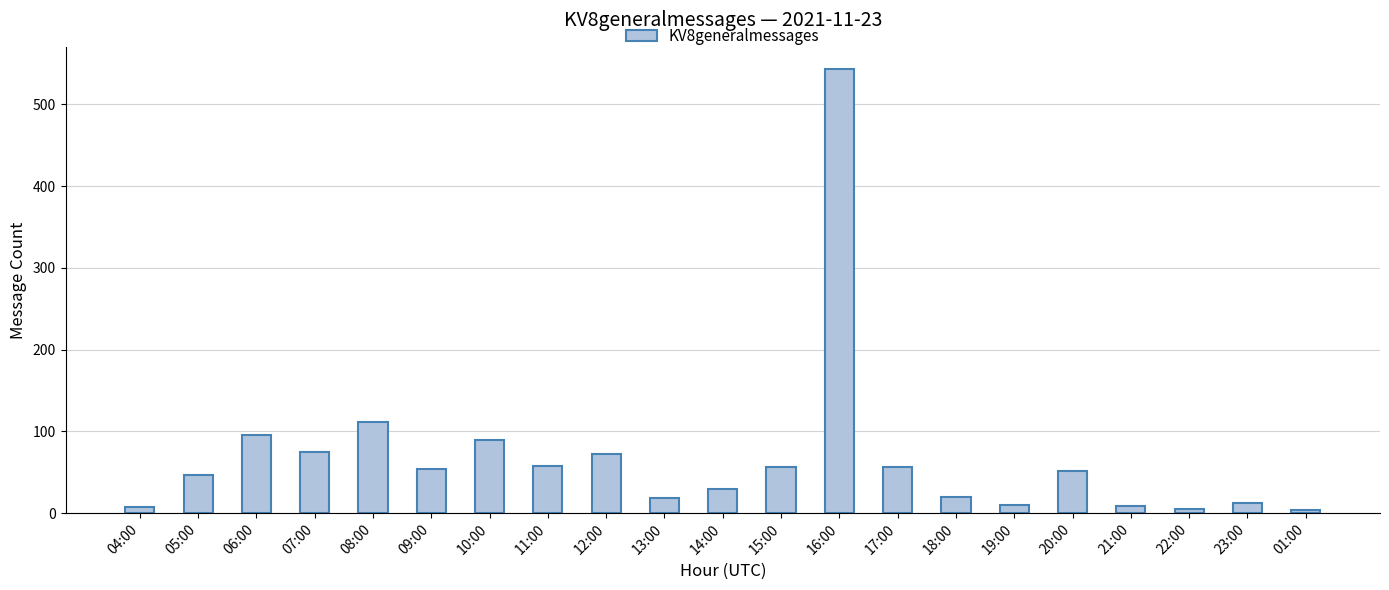

Where is the data nearest to the value 273?

08:00